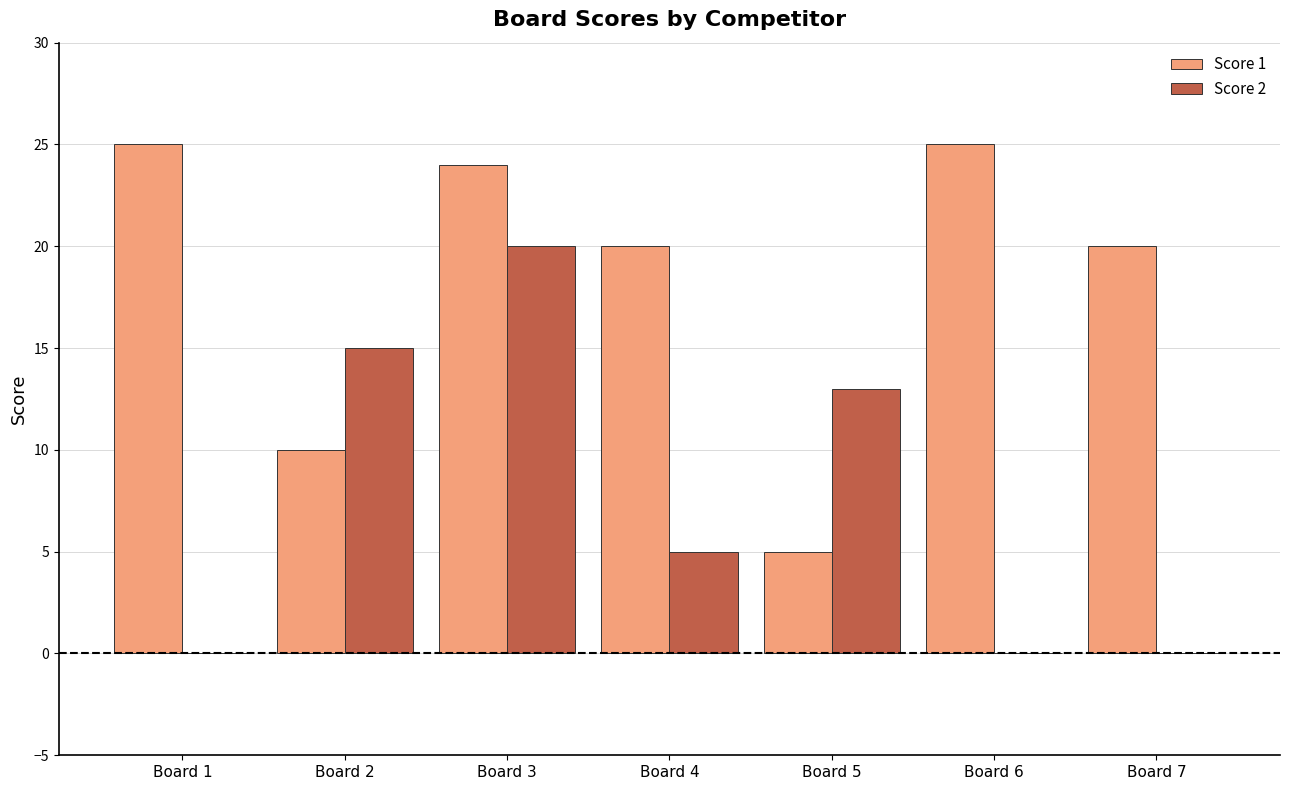

What value does the Score 1 series have at Board 7, to the nearest 10?

20